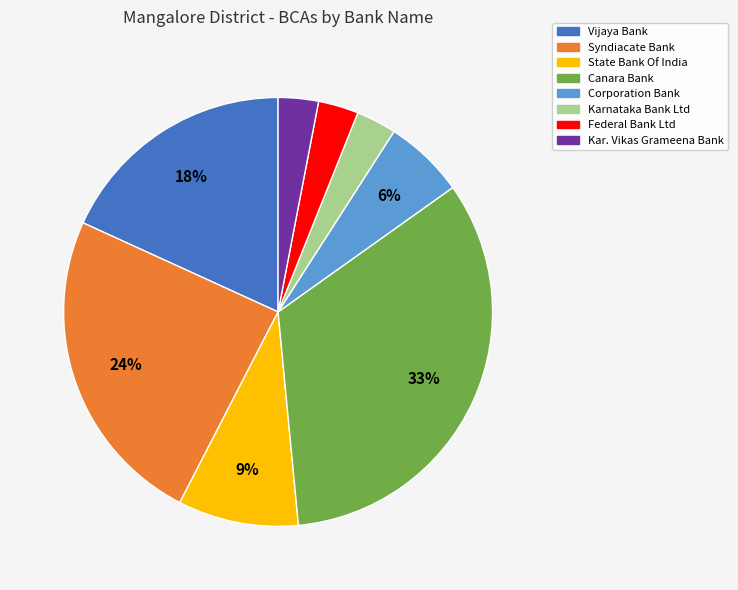

To the nearest percent, what portion does Canara Bank represent?

33%